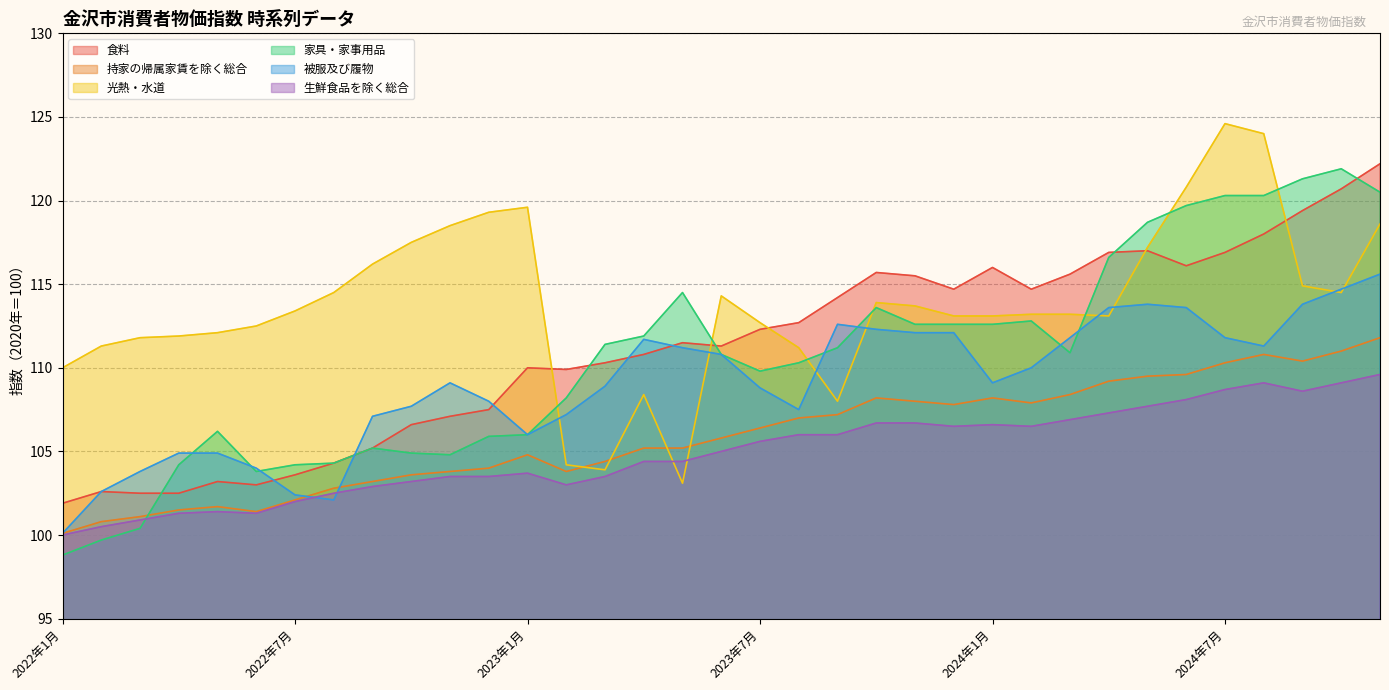

Which has a higher value, 2024年8月 or 2024年5月?

2024年8月